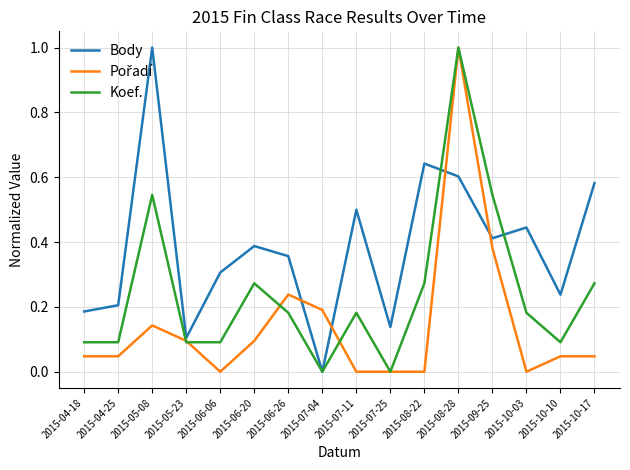

Which series changed the most between 2015-04-18 and 2015-07-25?

Koef.